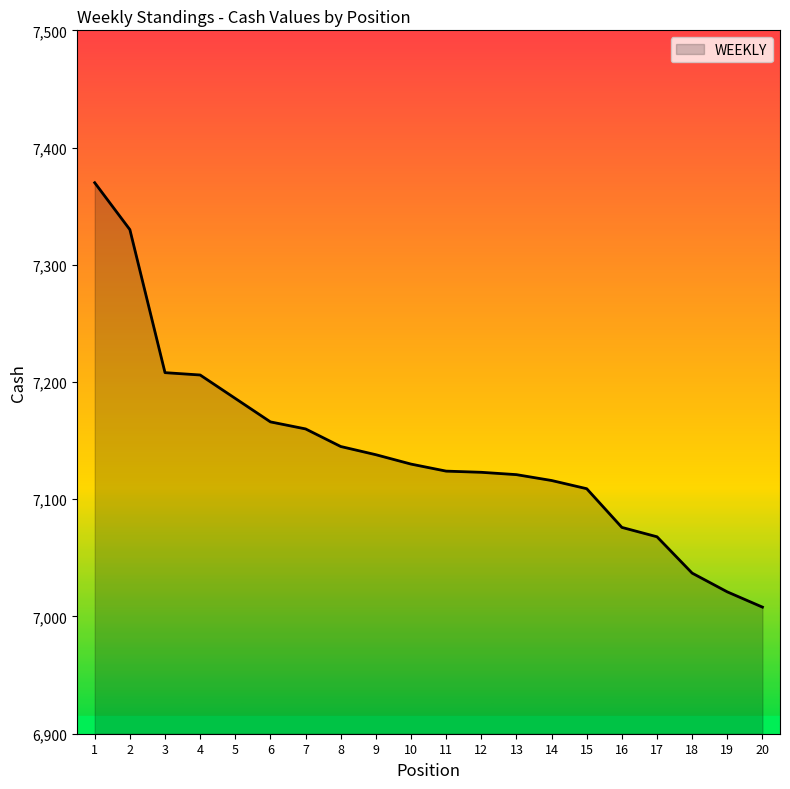

Does the chart display data point markers on the line(s)?

No